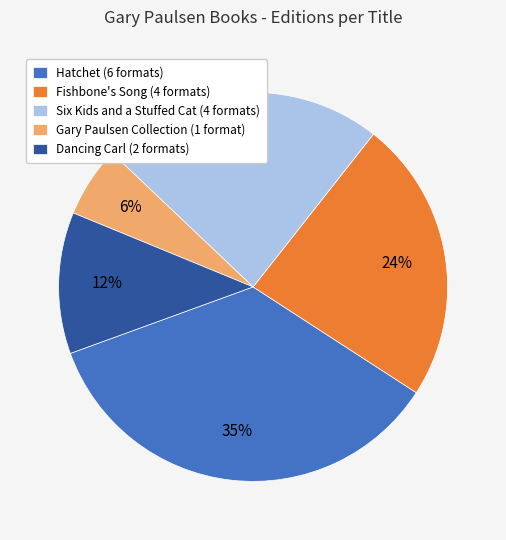

Approximately how many times larger is the value at Six Kids and a Stuffed Cat (4 formats) compared to Dancing Carl (2 formats)?

2.0